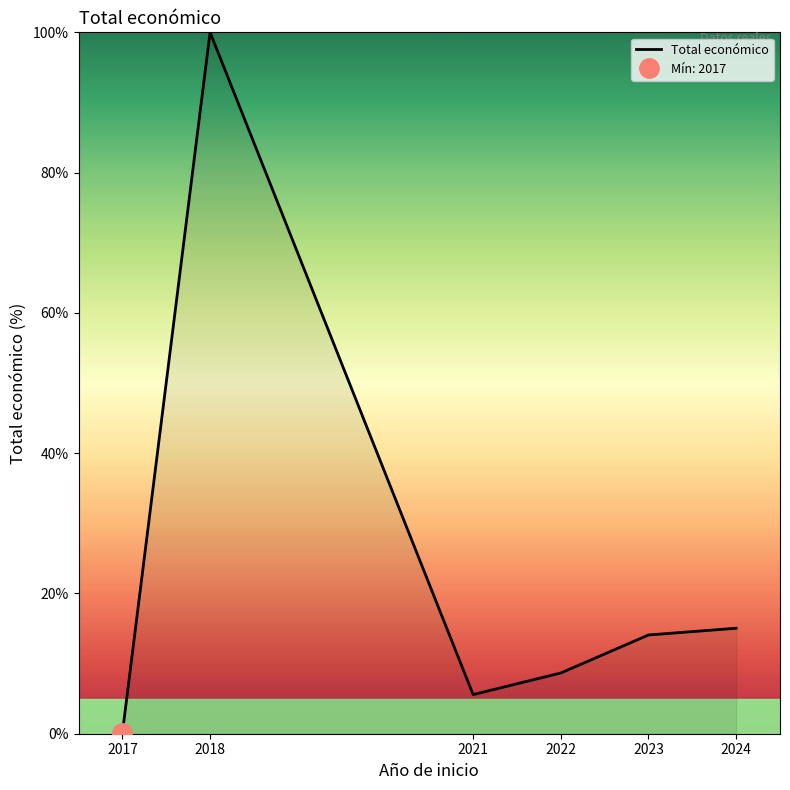

List the labels in order of value, smallest first.

2017, 2021, 2022, 2023, 2024, 2018